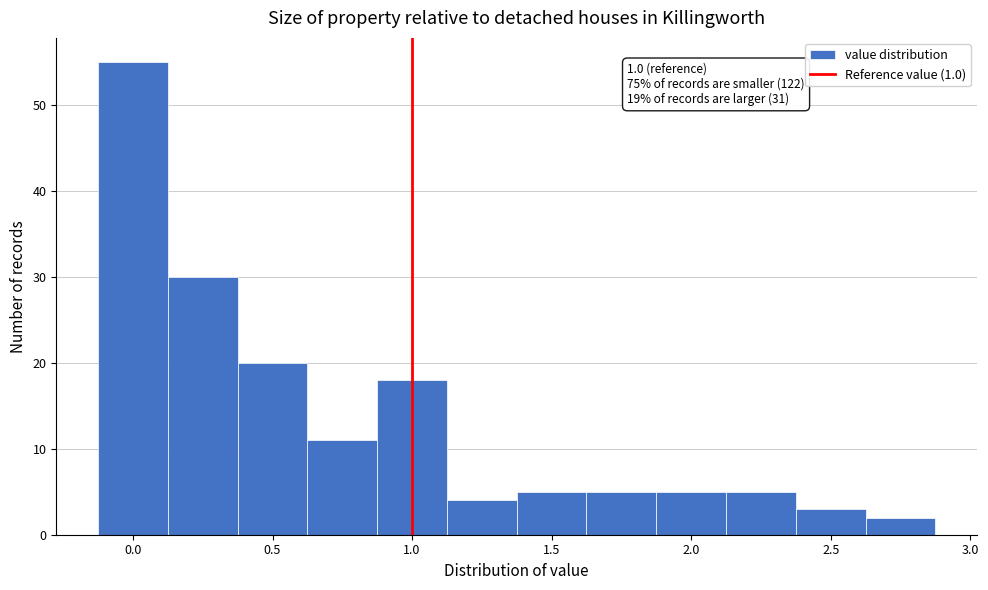

Which range on the x-axis has the tallest bar?

-0.125 to 0.125